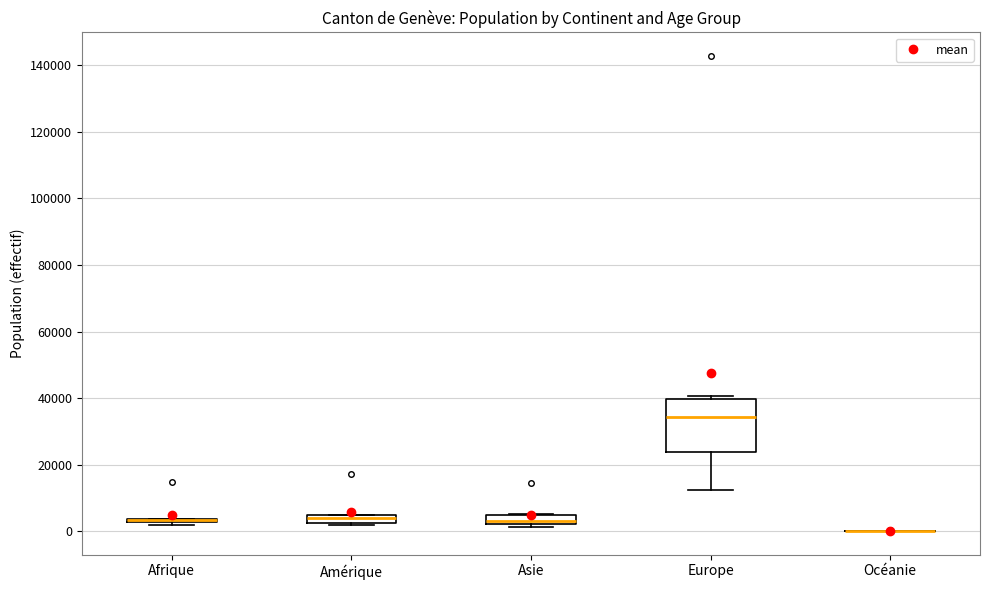

Where is the upper edge of the box for Europe on the y-axis? The values are not printed on the chart, so give them approximately, as read against the axis.

40000